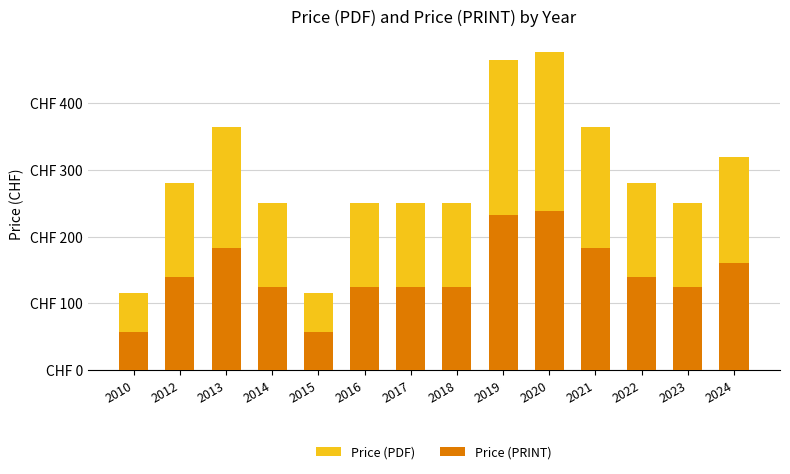

At which label does Price (PRINT) first exceed 140?

2013